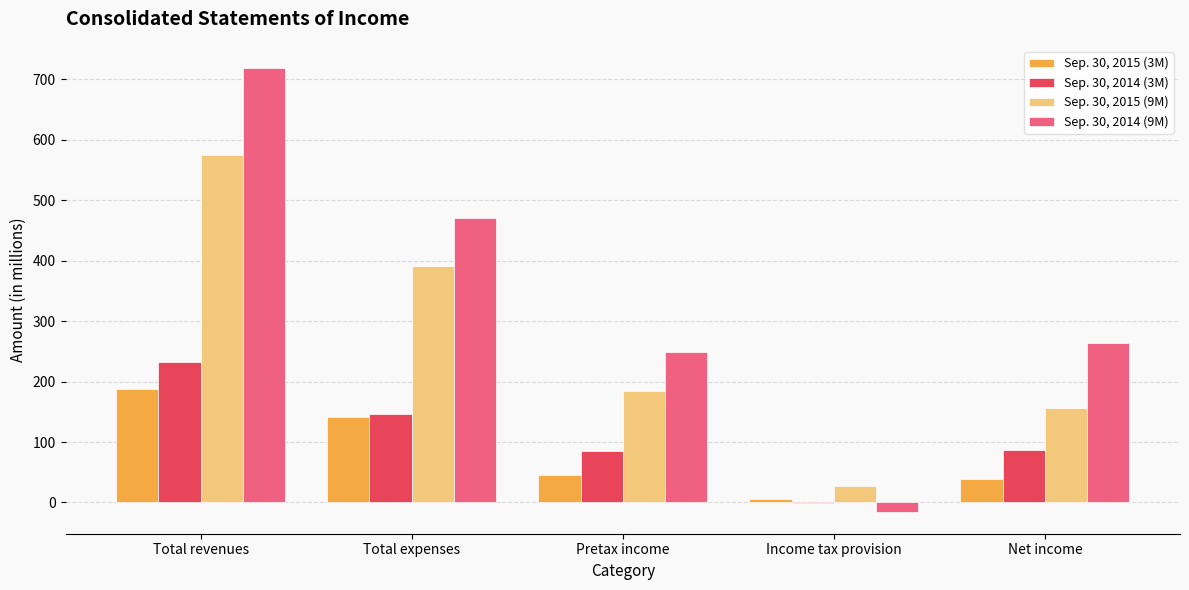

Is it true that Sep. 30, 2014 (3M) equals 60 at Net income?

False